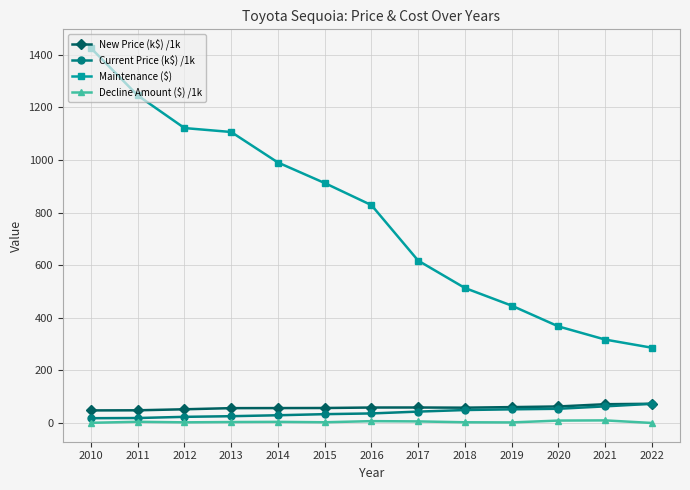

Is the value of New Price (k$) /1k at 2021 greater than the value of Maintenance ($) at 2016?

No